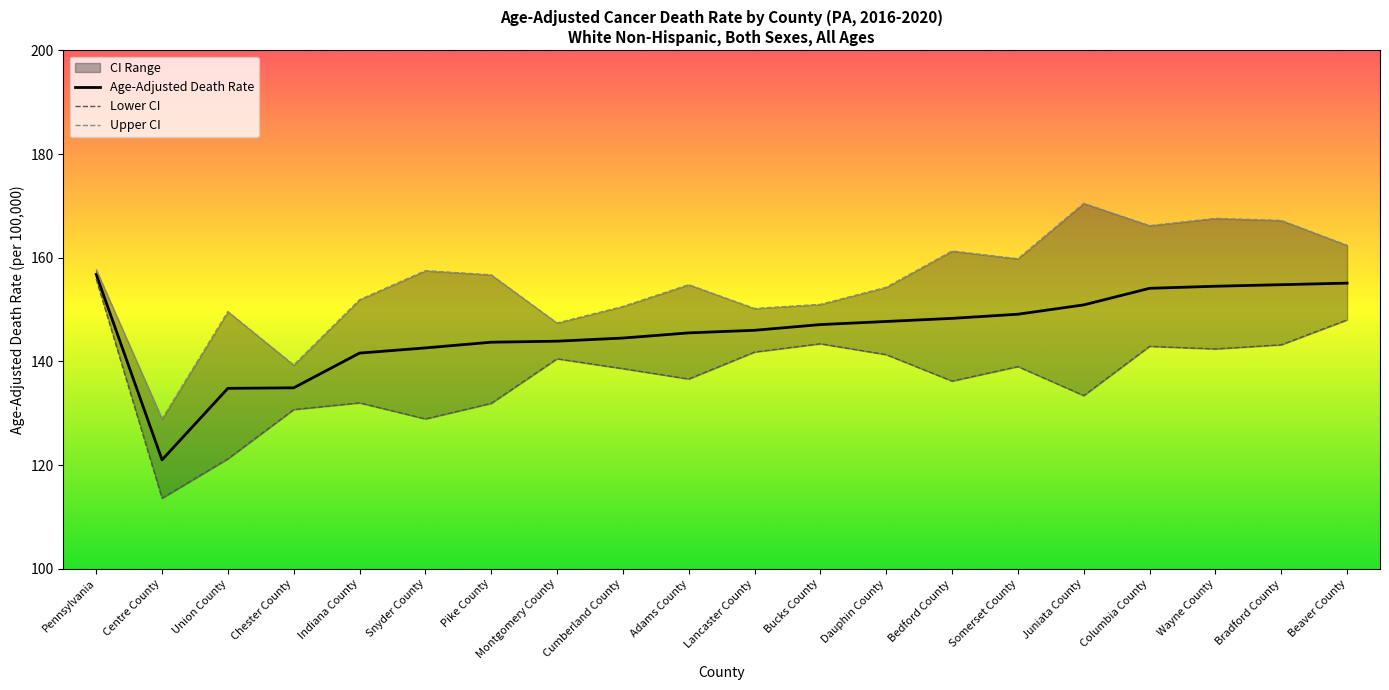

True or false: Lower CI has more than 1 points higher than both neighbors.

True